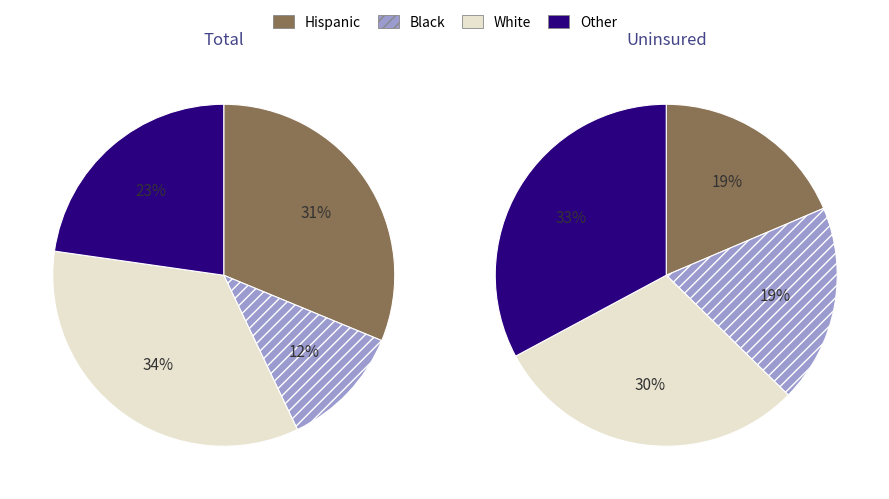

Is there a majority slice in this chart?

No